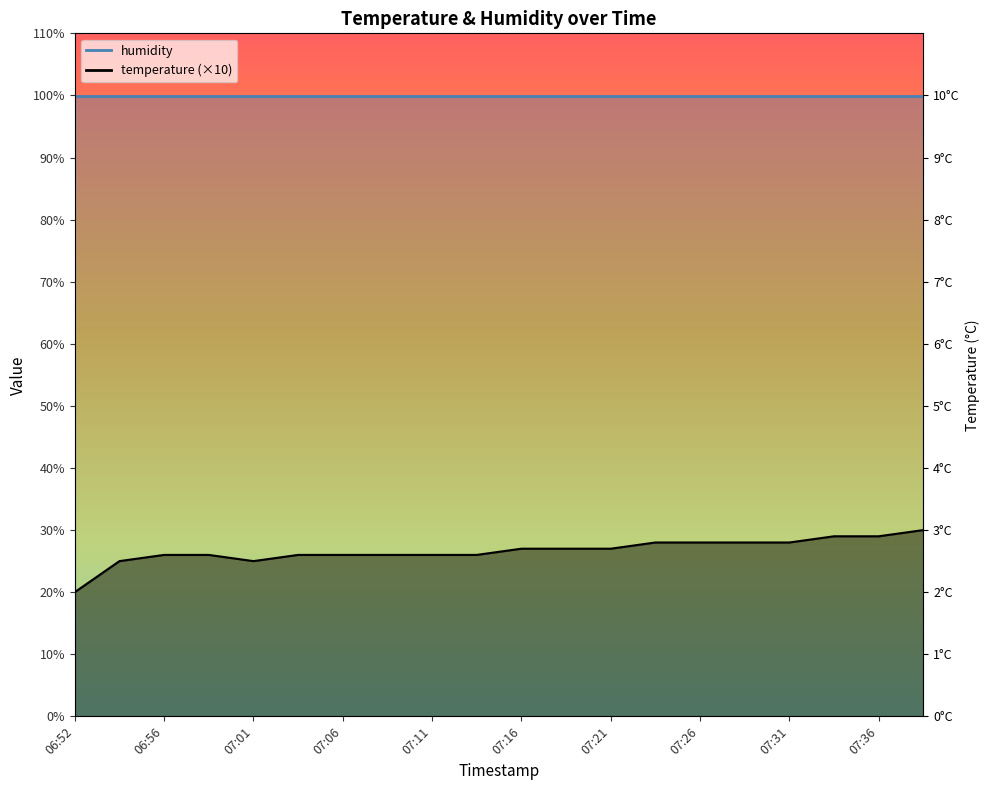

Reading left to right, list all the values displayed in this chart.

06:52=20	06:54=25	06:56=26	06:59=26	07:01=25	07:04=26	07:06=26	07:09=26	07:11=26	07:14=26	07:16=27	07:19=27	07:21=27	07:24=28	07:26=28	07:29=28	07:31=28	07:33=29	07:36=29	07:38=30